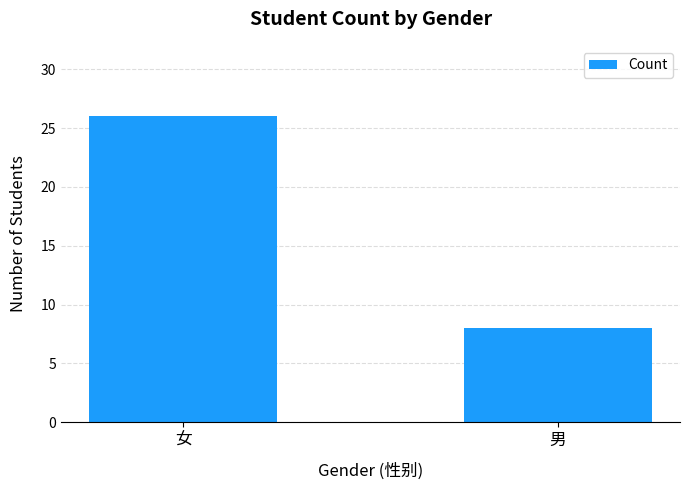

Reading left to right, what are all the values shown in this chart?

女=26	男=8